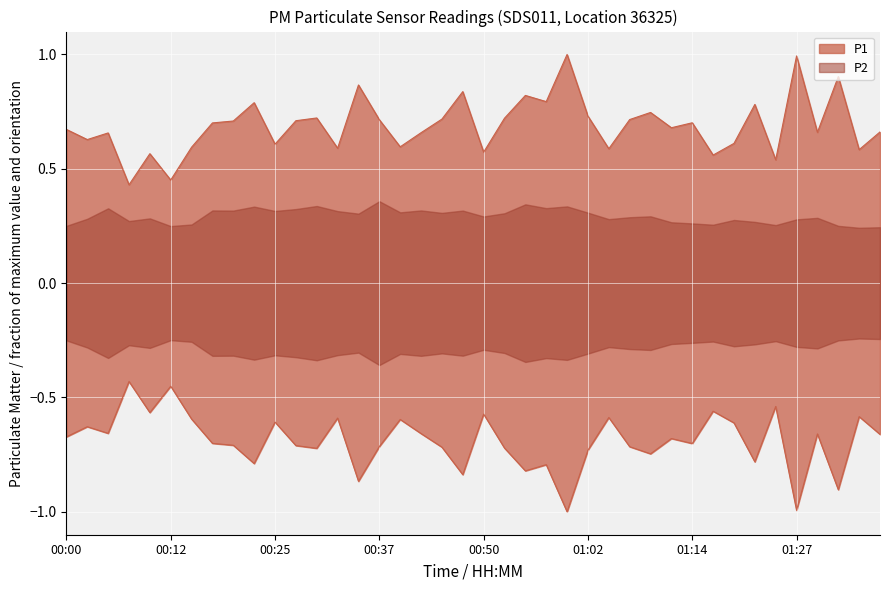

Where is the first local maximum?

00:05